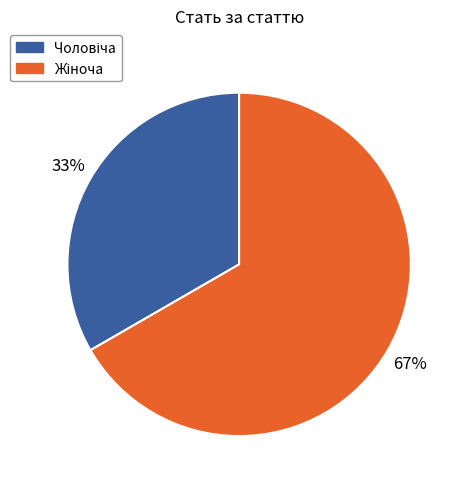

How many slices are in this pie chart?

2